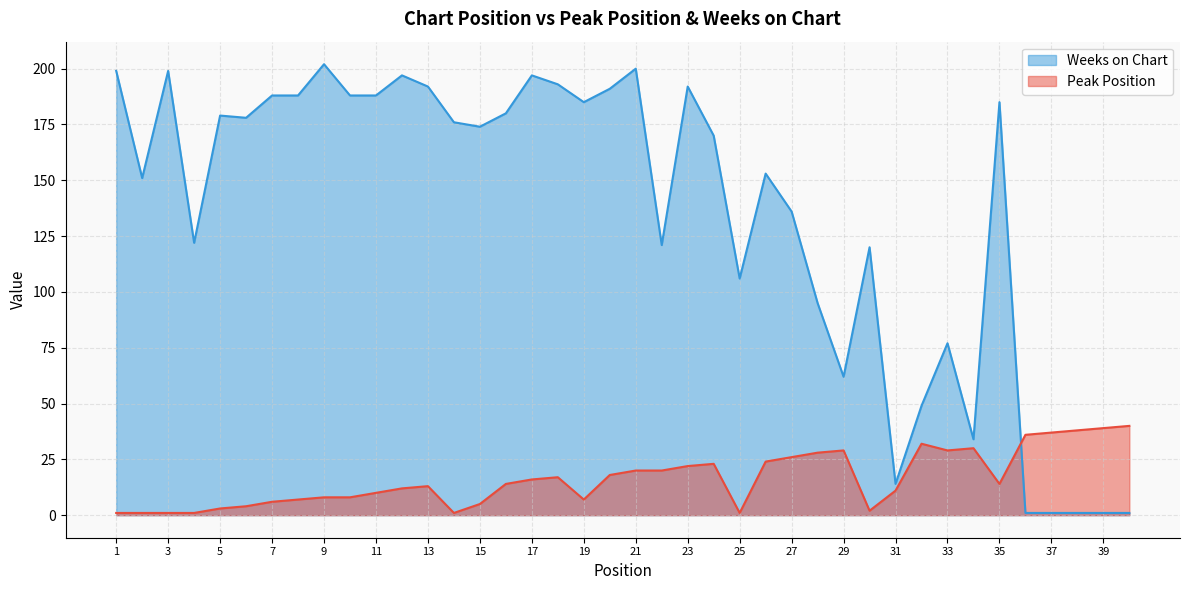

How many times do Weeks on Chart and Peak Position cross each other?

1